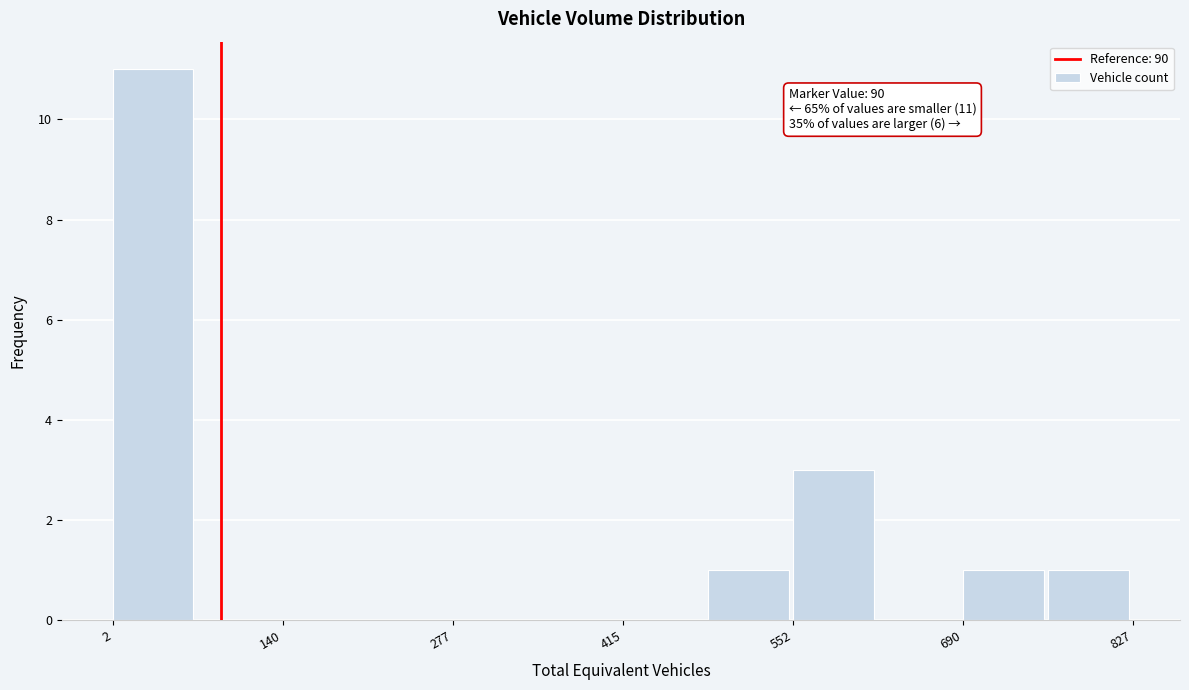

Around what value on the x-axis is the tallest bar? Give the approximate position of its centre, as read against the axis.

40